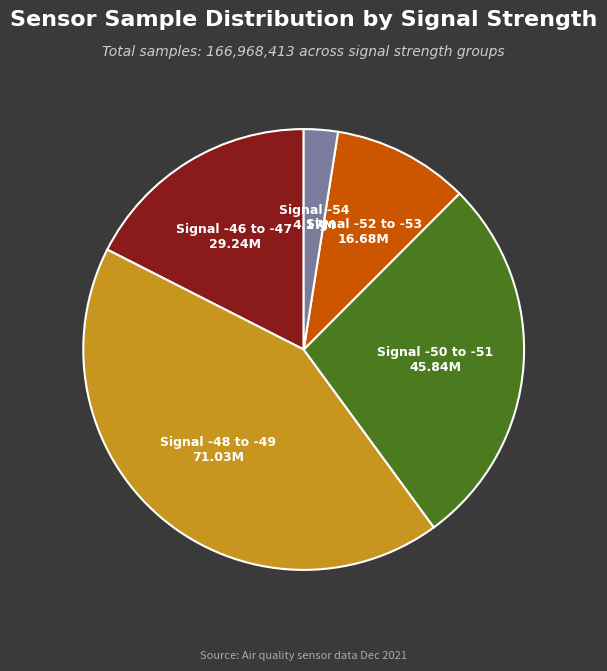

Does any single category account for the majority?

No